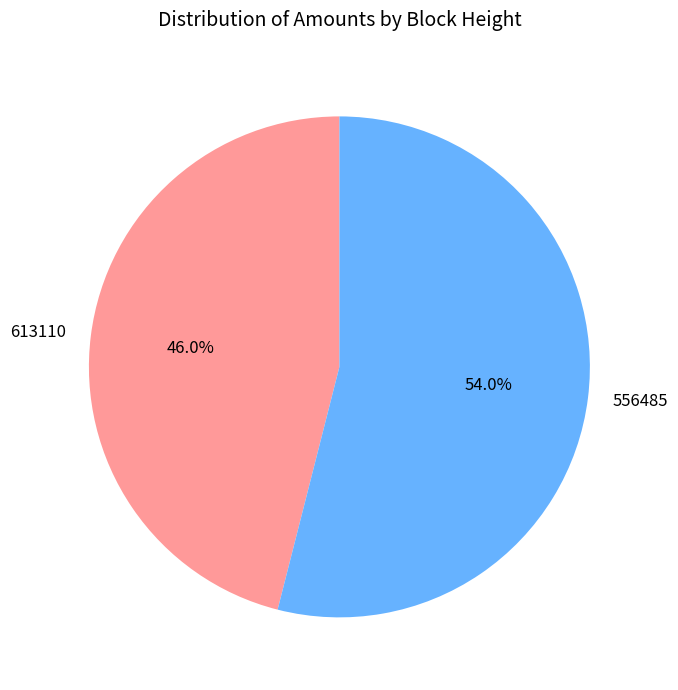

What portion of the pie excludes 613110?

54.0%